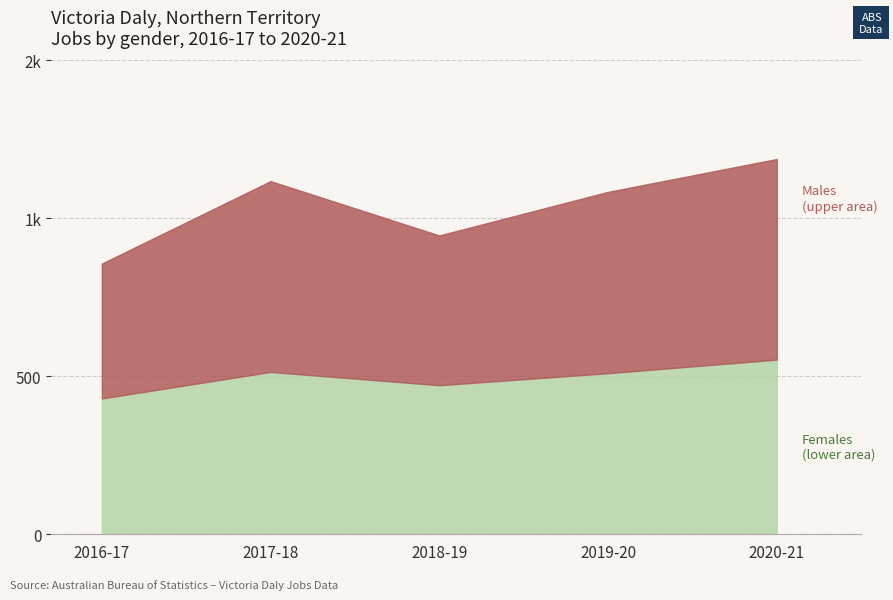

Is the value of Total jobs at 2019-20 greater than the value of Males at 2017-18?

Yes